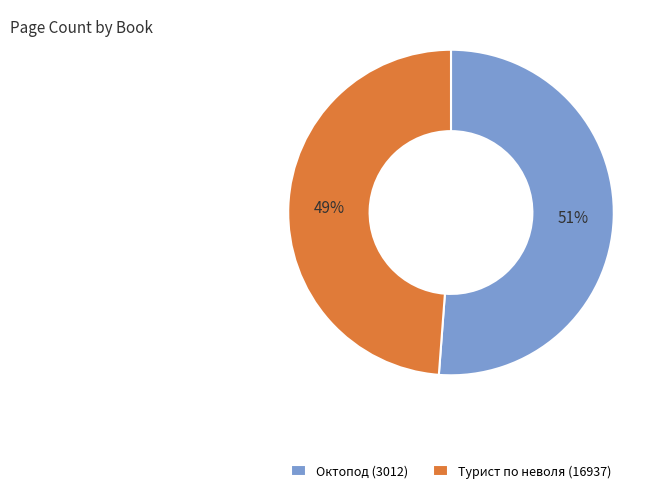

The Турист по неволя (16937) slice represents 40% of the pie. True or false?

False